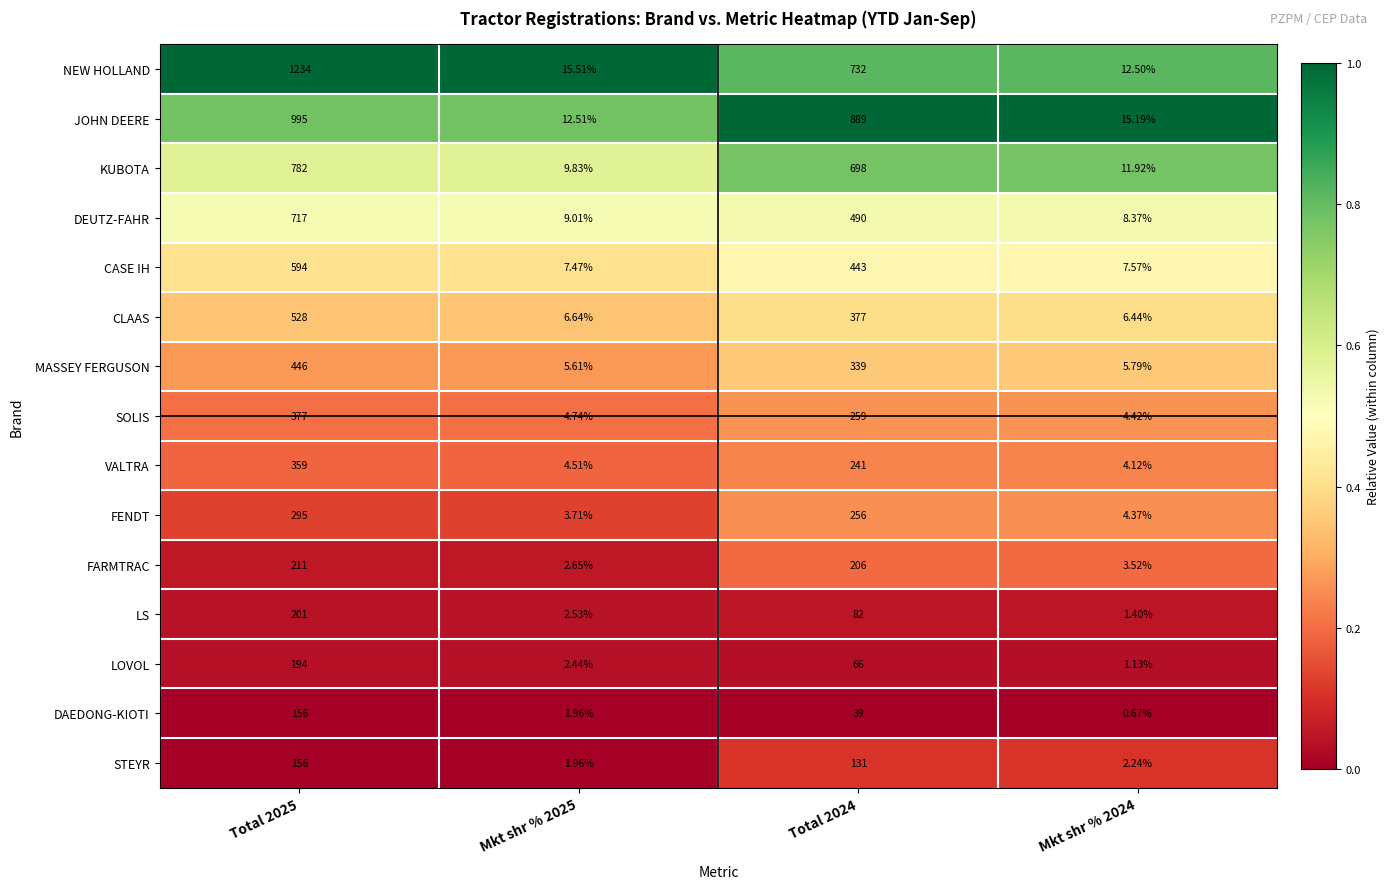

Which series changed the most between Total 2025 and Mkt shr % 2024?

NEW HOLLAND